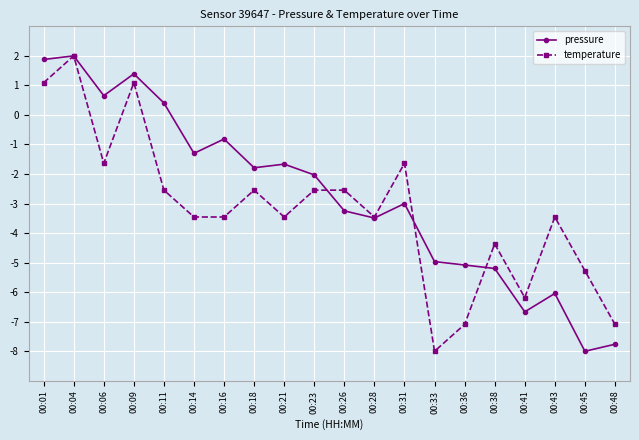

What is the minimum value for pressure?

-8.0